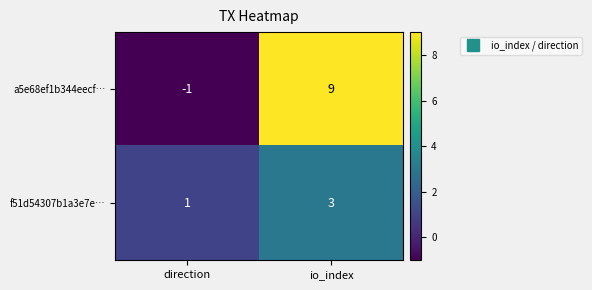

Reading left to right, list all the values displayed in this chart.

a5e68ef1b344eecf…: direction=-1	io_index=9
f51d54307b1a3e7e…: direction=1	io_index=3